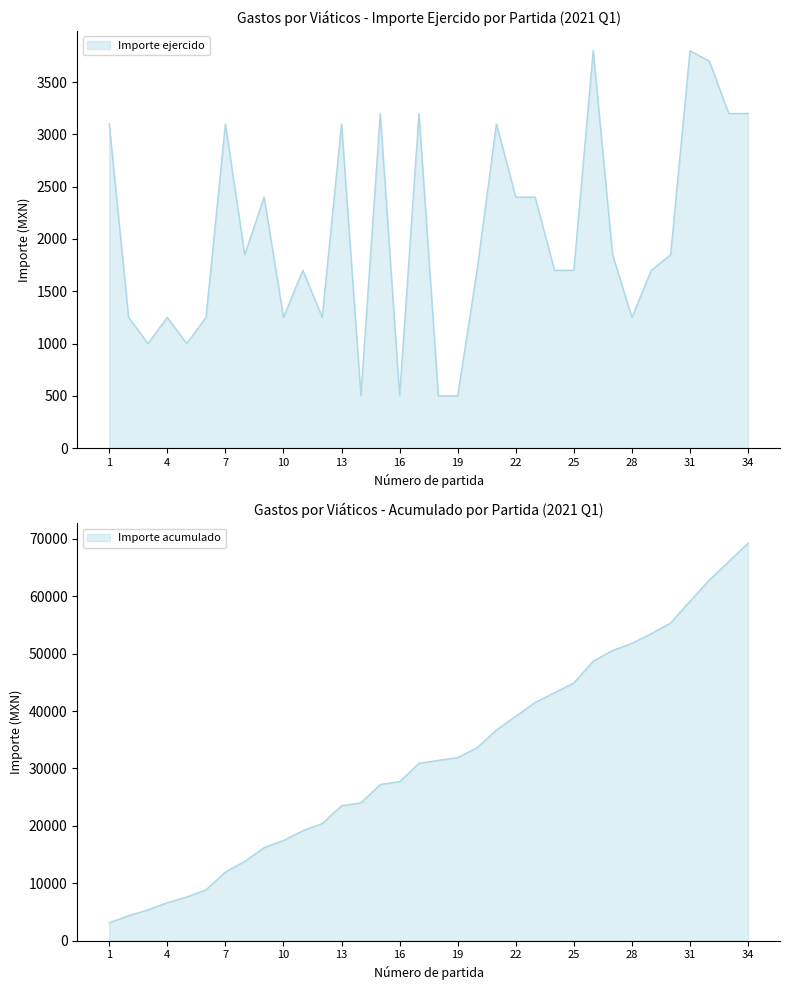

How many lines are shown in the chart?

1